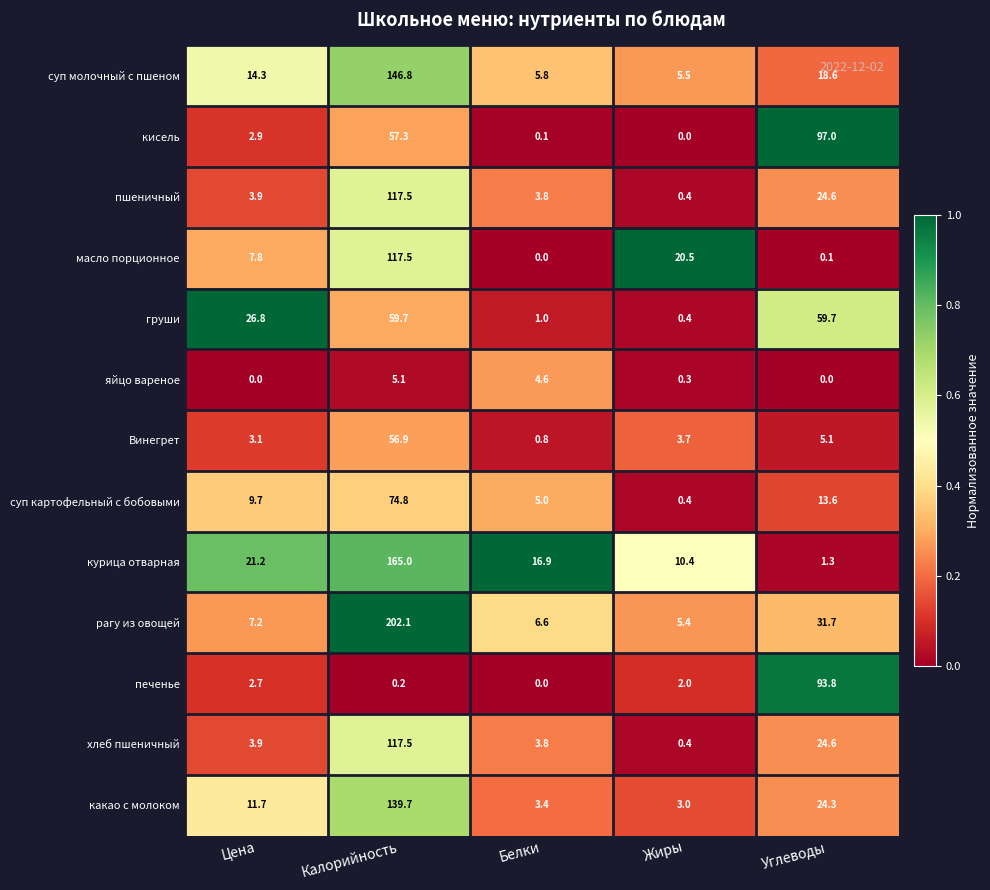

How many data points does each series have?

5